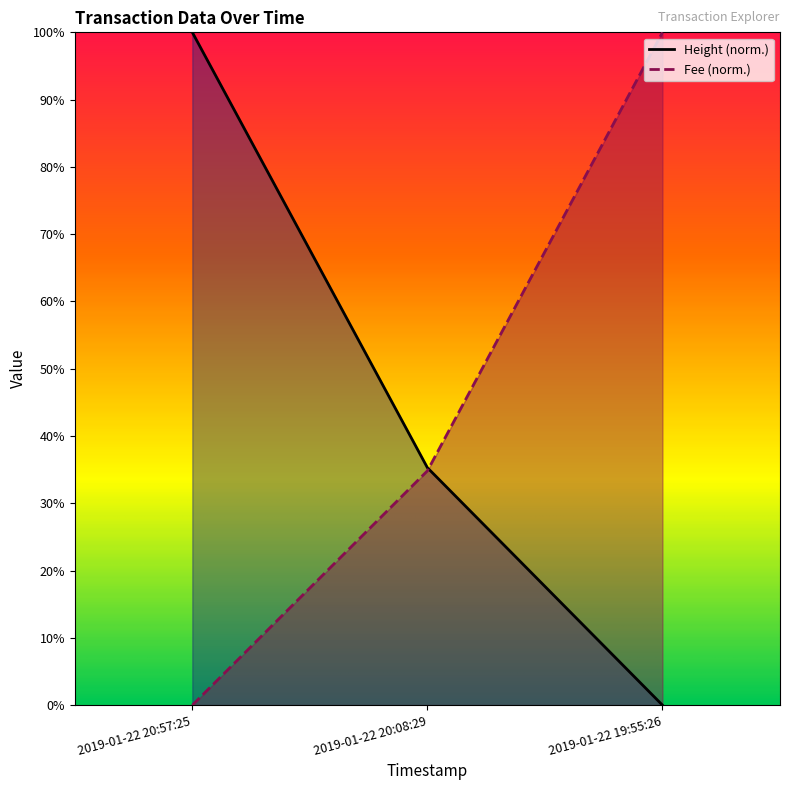

How many data points in Fee are less than 34?

1